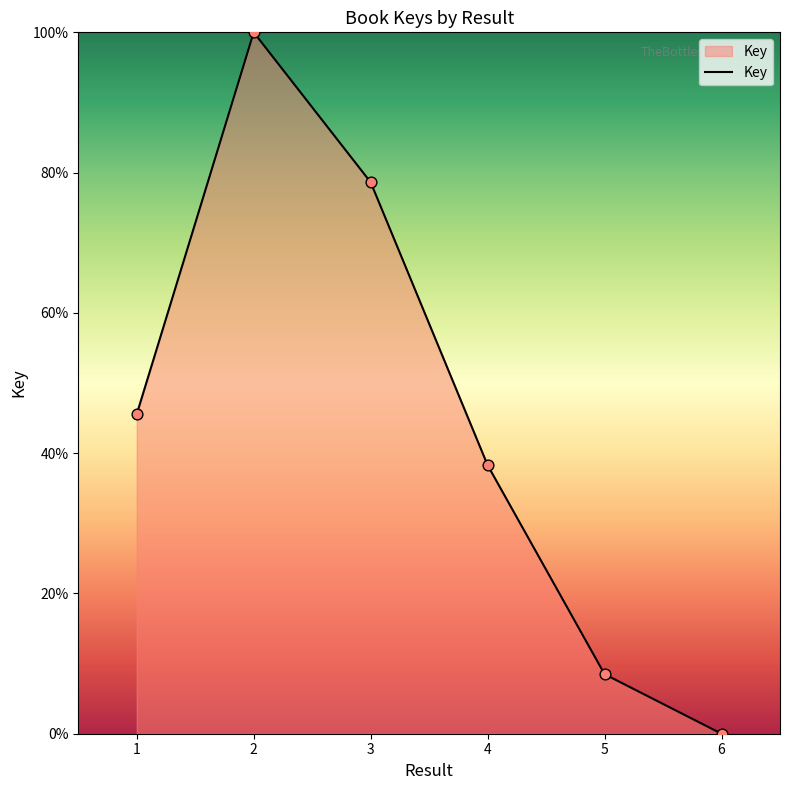

What is the ratio of the value at 3 to the value at 4?

2.1